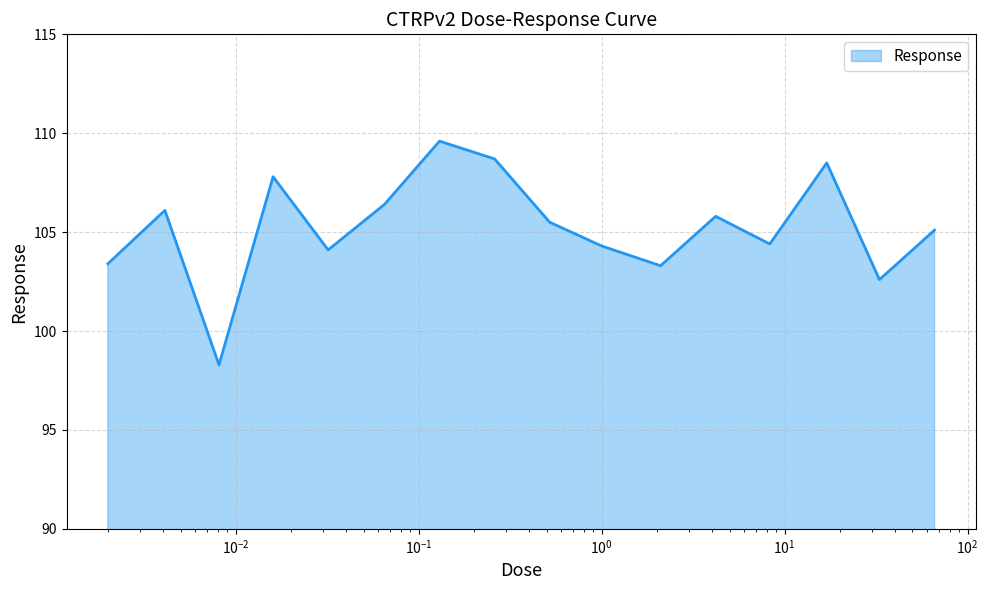

Does the chart have visible grid lines?

Yes